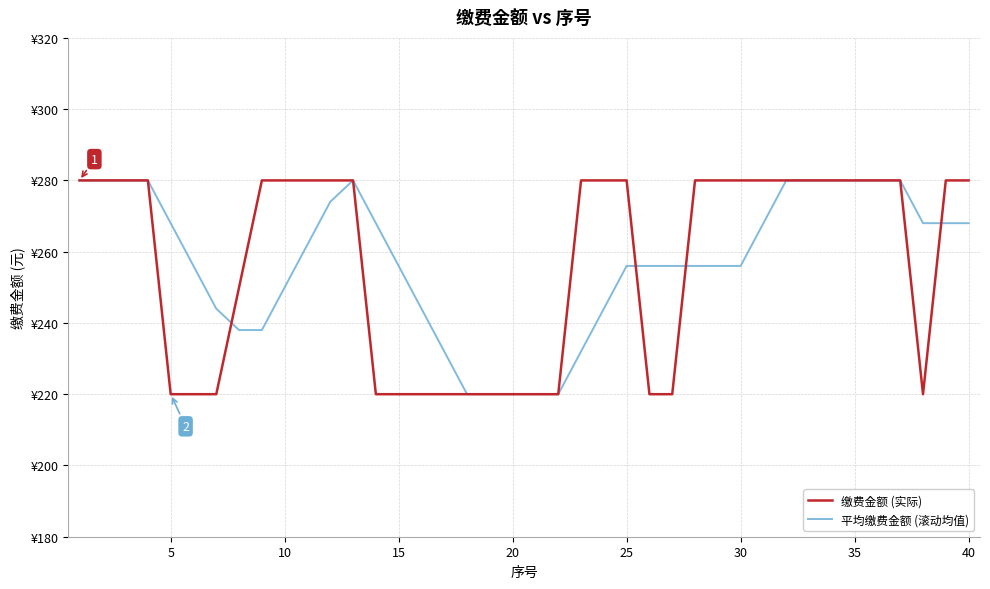

Does the chart display data point markers on the line(s)?

No